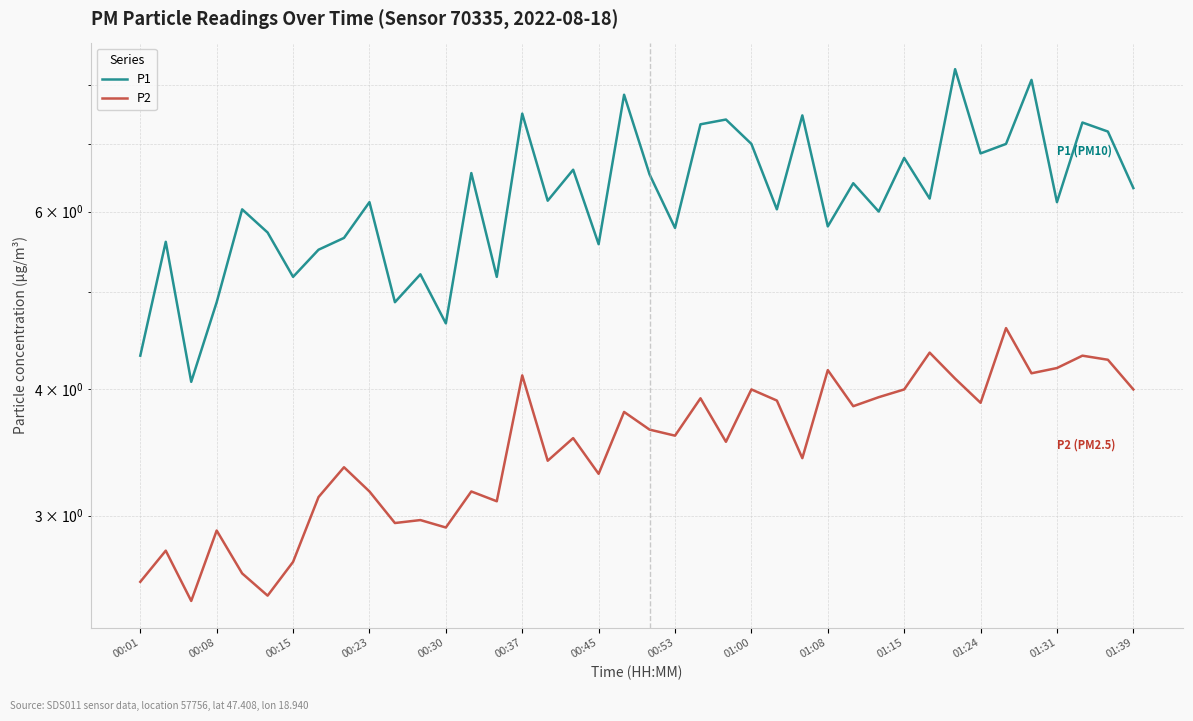

True or false: P2 and P1 intersect in this chart.

False